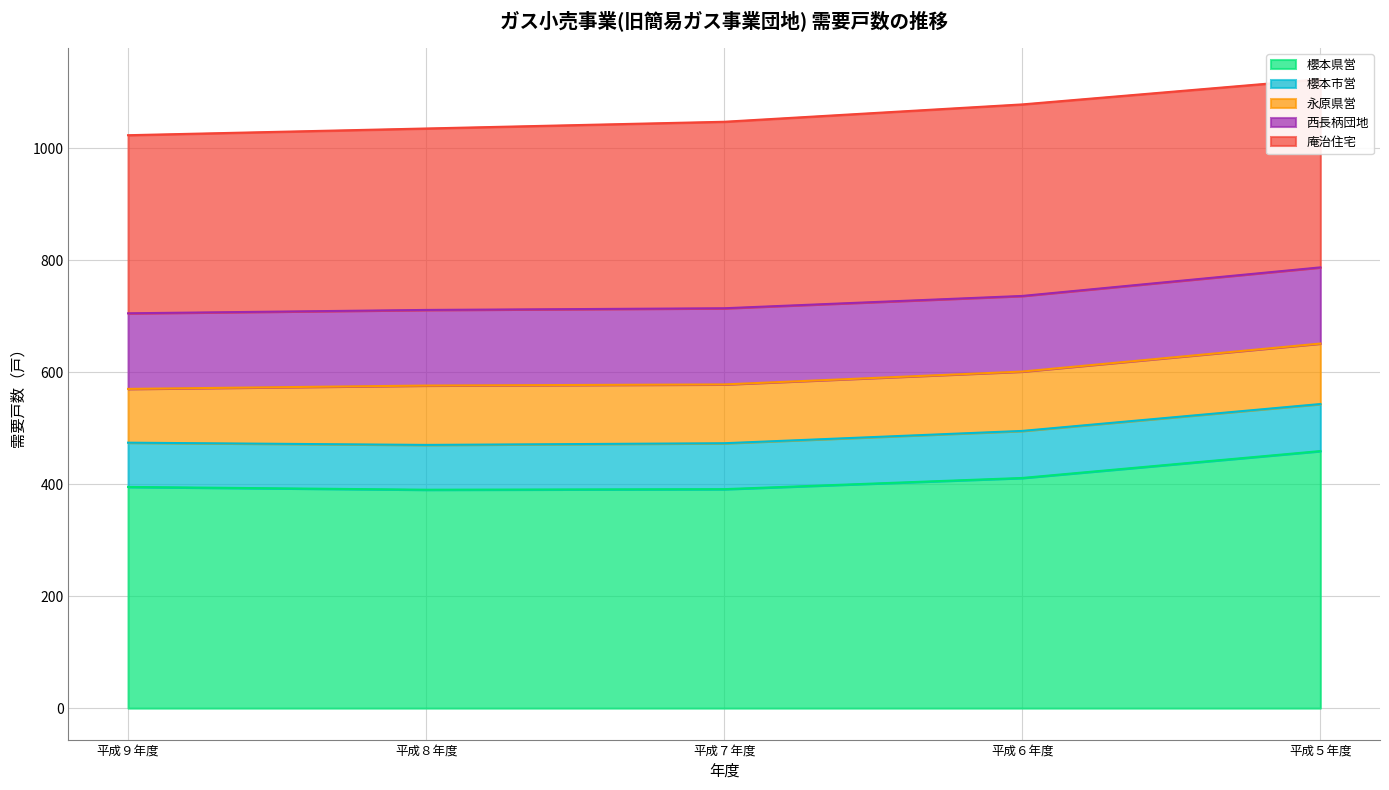

At how many categories does at least one series exceed 382?

5